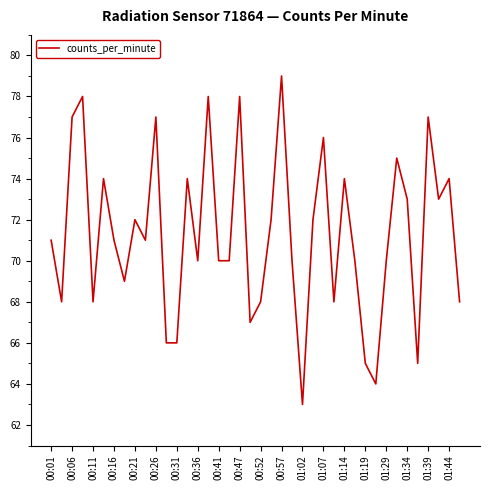

What is the greatest value displayed?

79